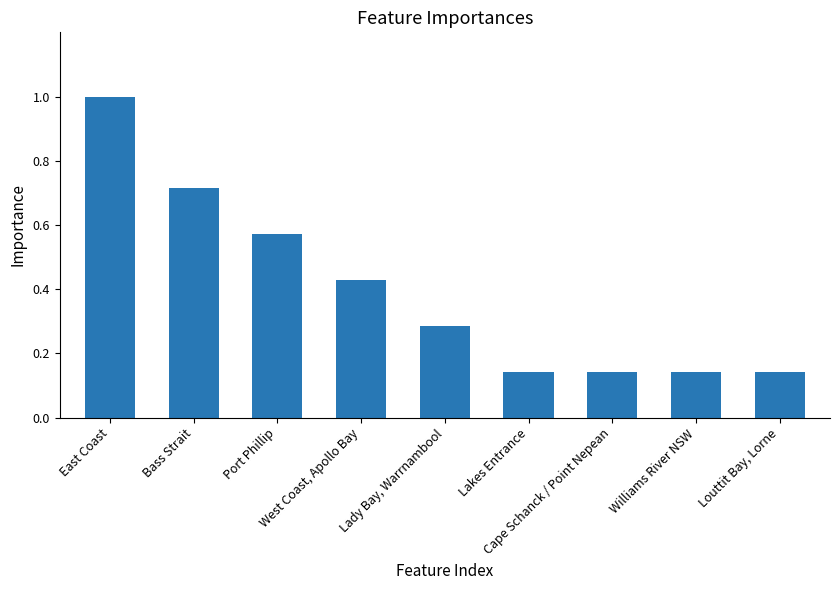

The value at Williams River NSW is 1. True or false?

True